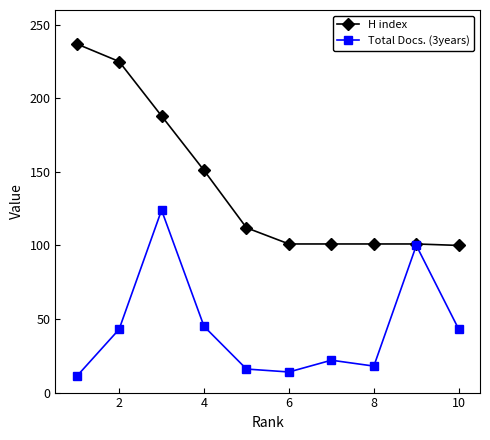

What is the value of the H index point at the 6th from the left?

101